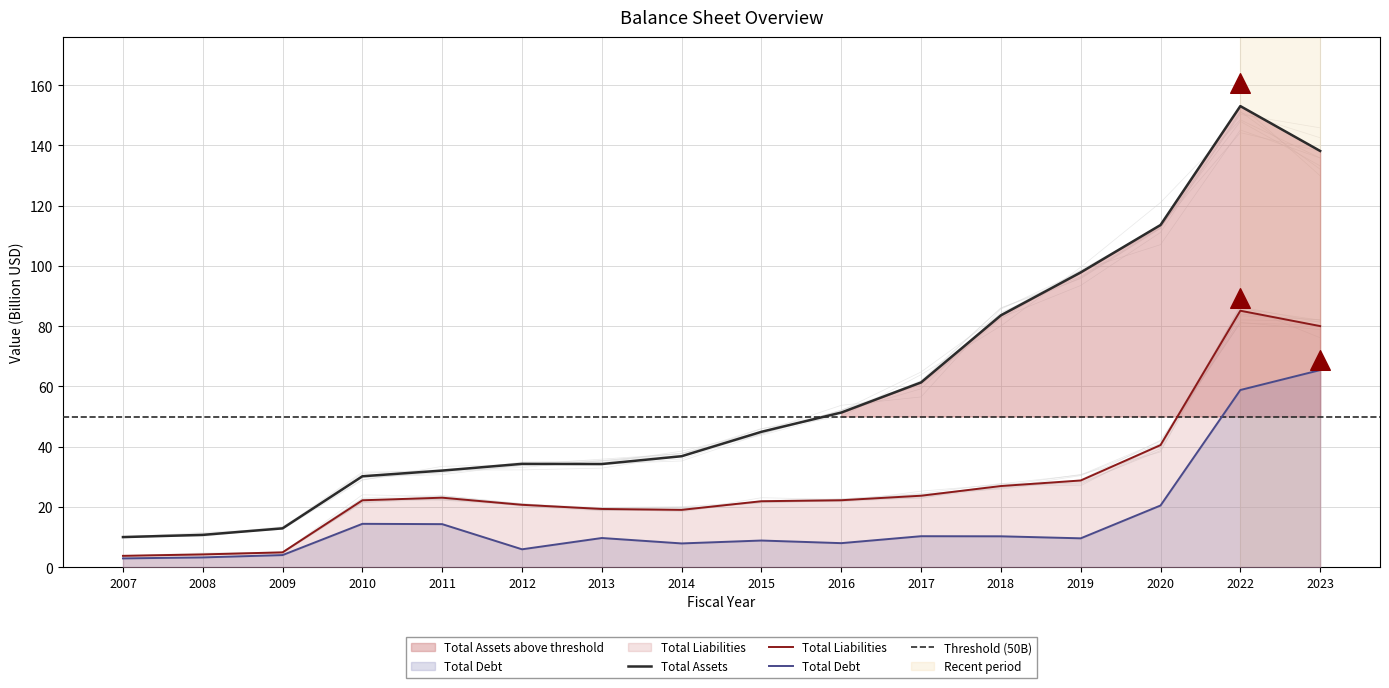

What is the total value across all series at 2023?

283.6